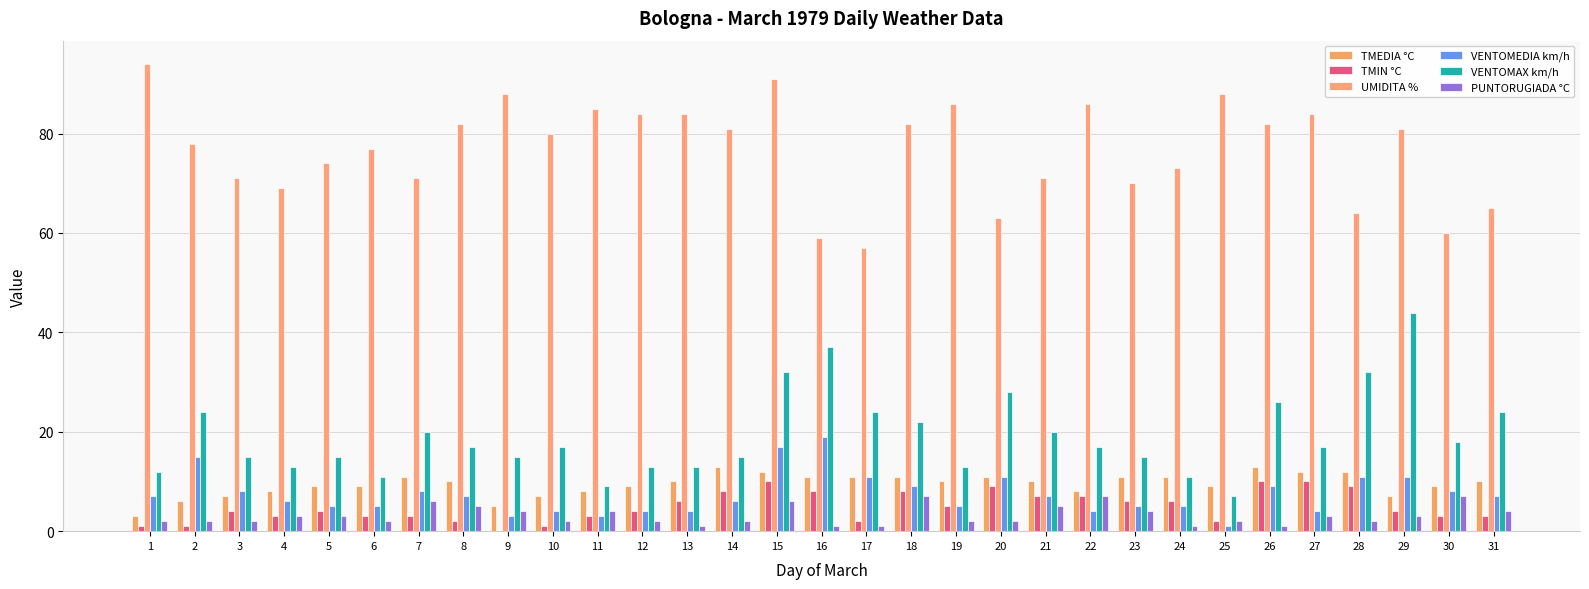

Are the bars grouped side by side (vs. stacked)?

Yes